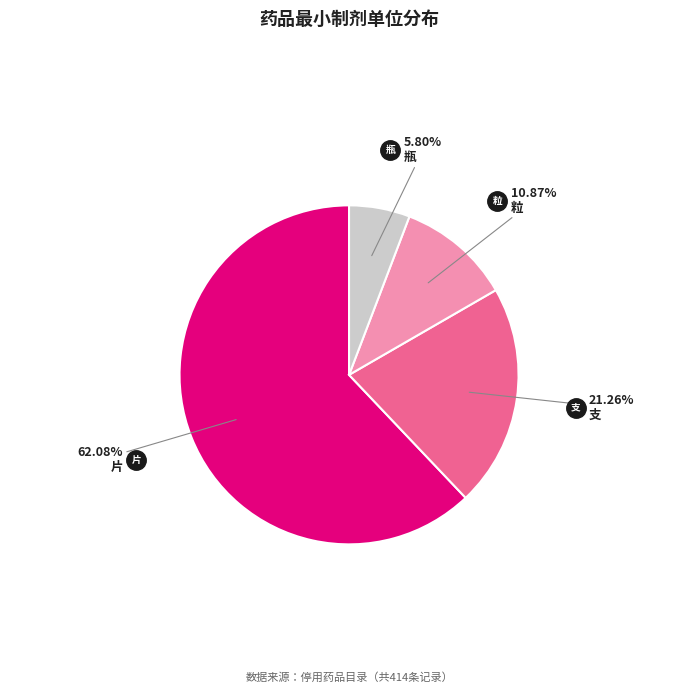

Is there any slice that represents more than half of the pie?

Yes